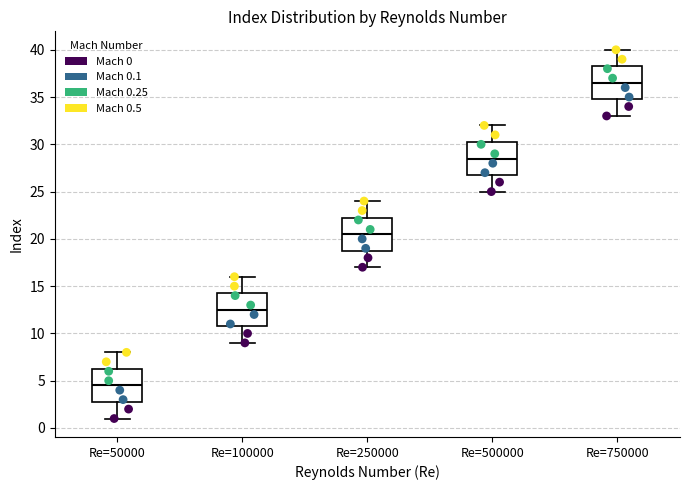

Reading left to right, transcribe this box plot: for each box, give where its median line is, the range the box spans, and where its two whiskers end, as read against the y-axis. The values are not printed on the chart, so give them approximately, as read against the axis.

Re=50000: median 4.5, box 3.0 to 6.5, whiskers 1.0 to 8.0
Re=100000: median 12.5, box 11.0 to 14.5, whiskers 9.0 to 16.0
Re=250000: median 20.5, box 19.0 to 22.5, whiskers 17.0 to 24.0
Re=500000: median 28.5, box 27.0 to 30.5, whiskers 25.0 to 32.0
Re=750000: median 36.5, box 35.0 to 38.5, whiskers 33.0 to 40.0